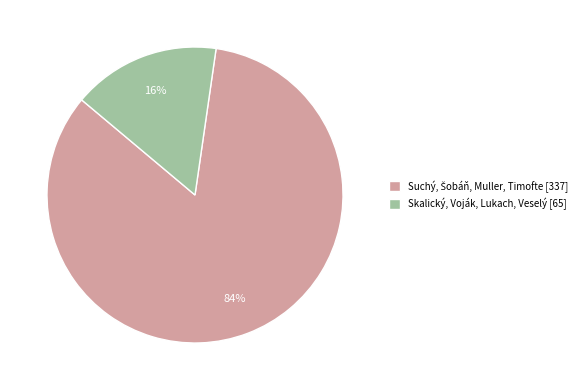

Is it true that Skalický, Voják, Lukach, Veselý is 23% of the pie?

False